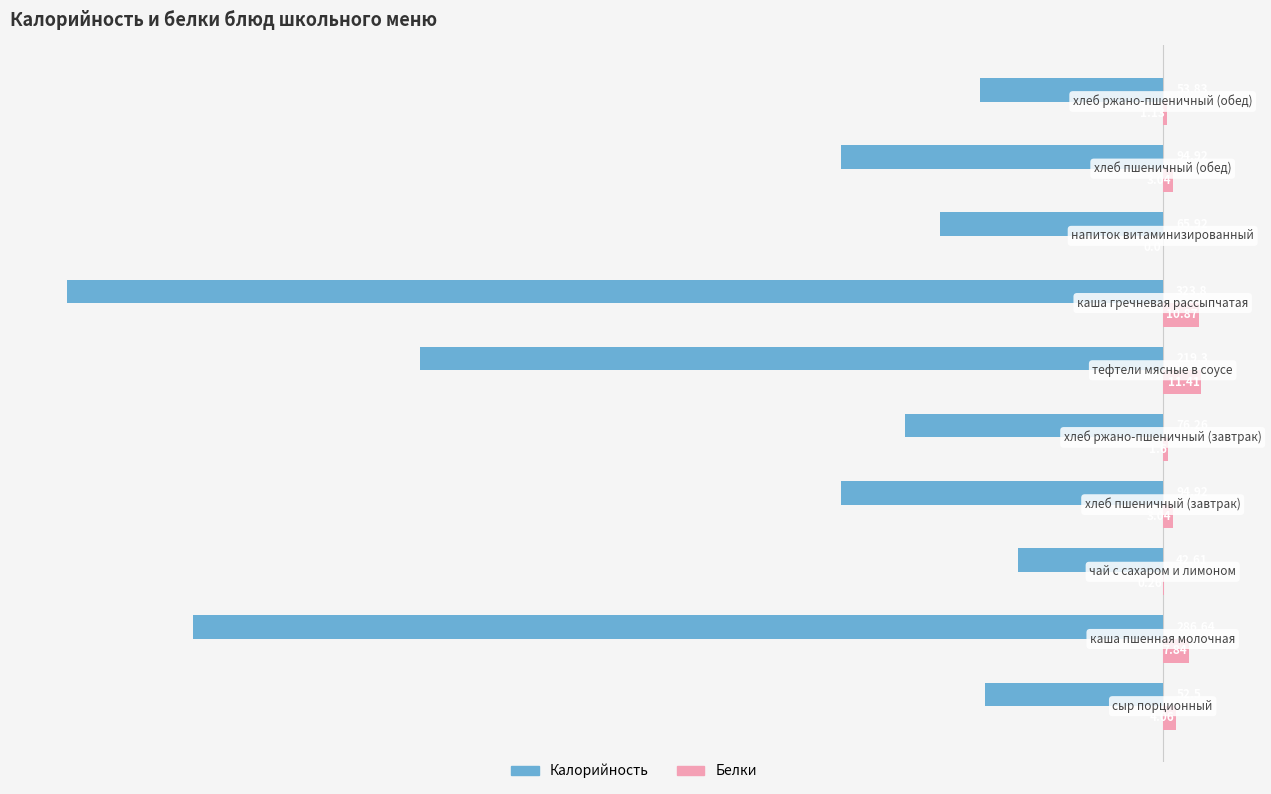

Which series has the largest total across all categories?

Белки